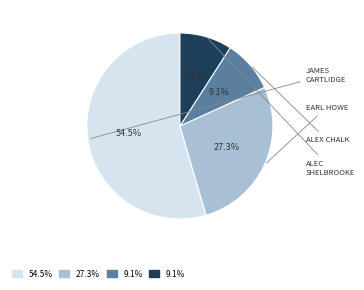

Does any single category account for the majority?

Yes